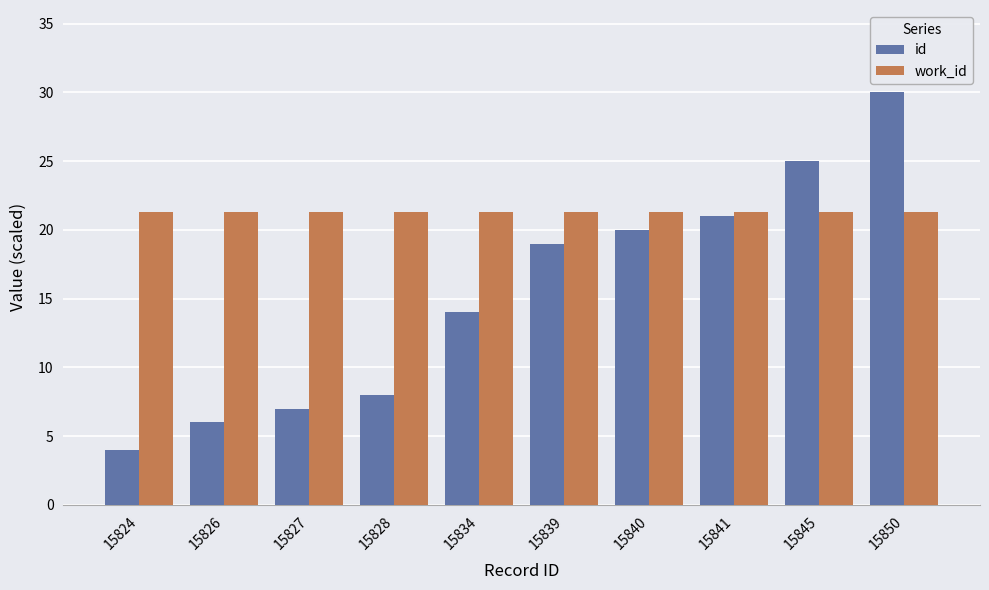

Reading right to left, what are all the values shown in this chart?

id: 30.0	25.0	21.0	20.0	19.0	14.0	8.0	7.0	6.0	4.0
work_id: 21.3	21.3	21.3	21.3	21.3	21.3	21.3	21.3	21.3	21.3